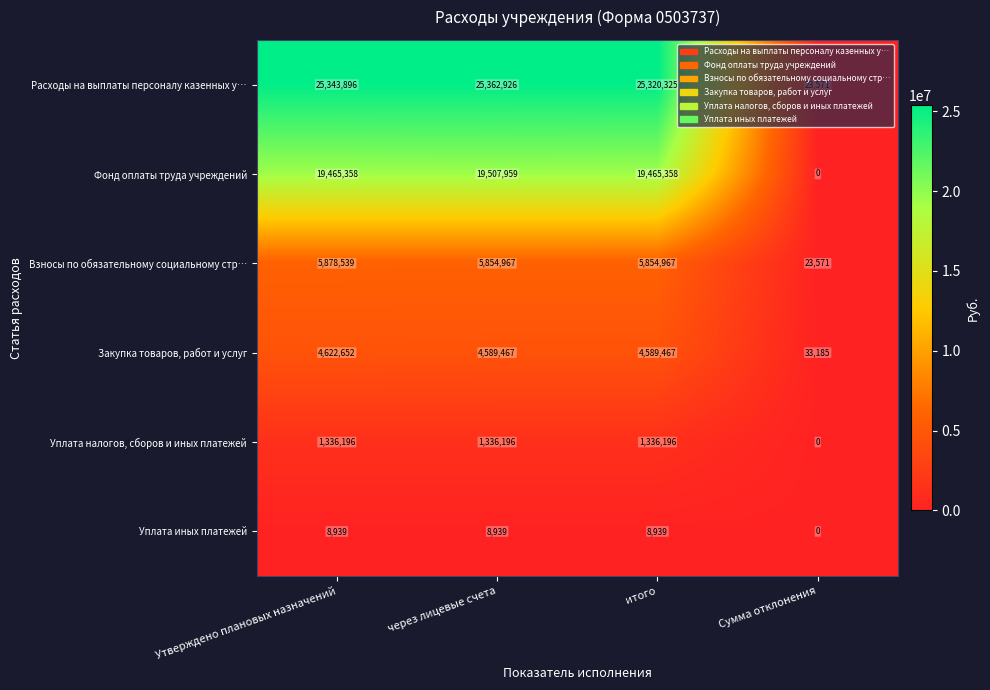

Which series has the widest spread of values?

Расходы на выплаты персоналу казенных у…